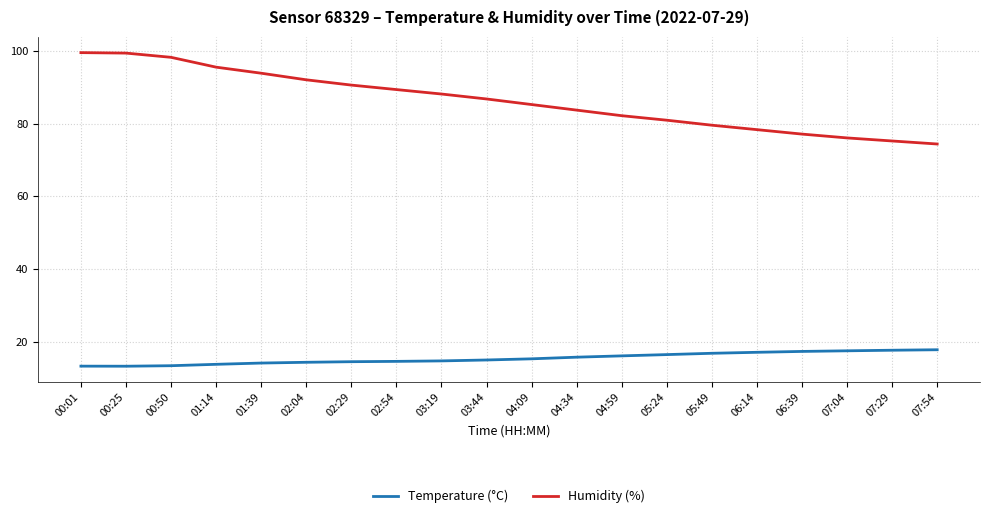

The value of Humidity (%) at 00:01 is 52.1. True or false?

False